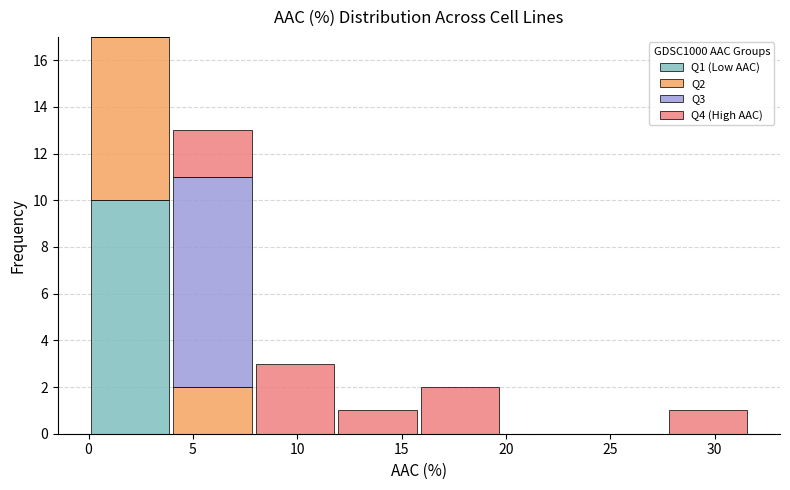

Reading left to right, list every stacked bar in this chart as the range it spans on the x-axis followed by its total height. Neither the bar edges nor the heights are printed on the chart, so give them approximately, as read against the axes.

0.0 to 4.0: 17
4.0 to 8.0: 13
8.0 to 12.0: 3
12.0 to 16.0: 1
16.0 to 20.0: 2
20.0 to 23.5: 0
23.5 to 27.5: 0
27.5 to 31.5: 1